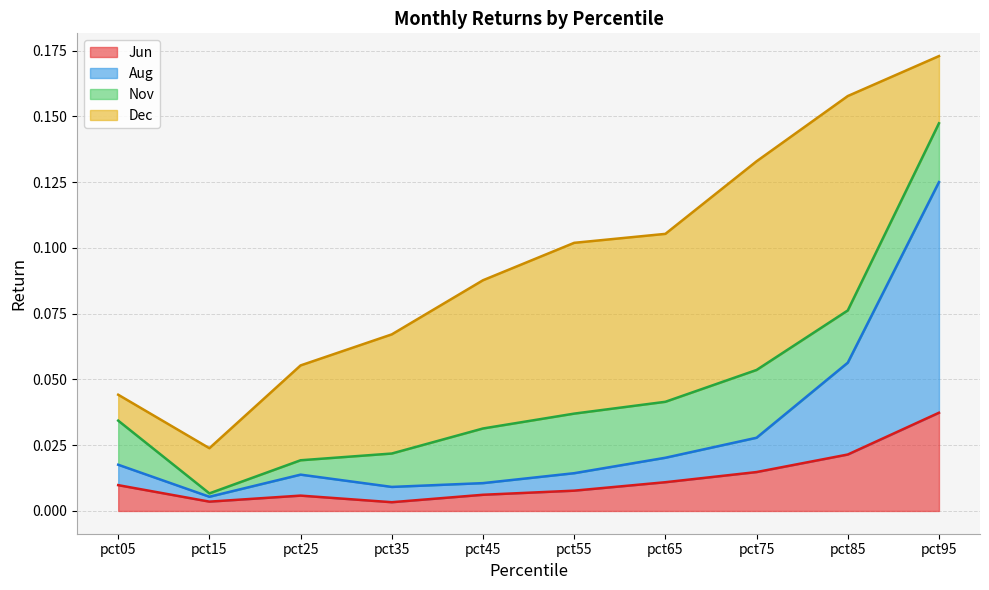

Which category has the highest value in the Jun series?

pct95